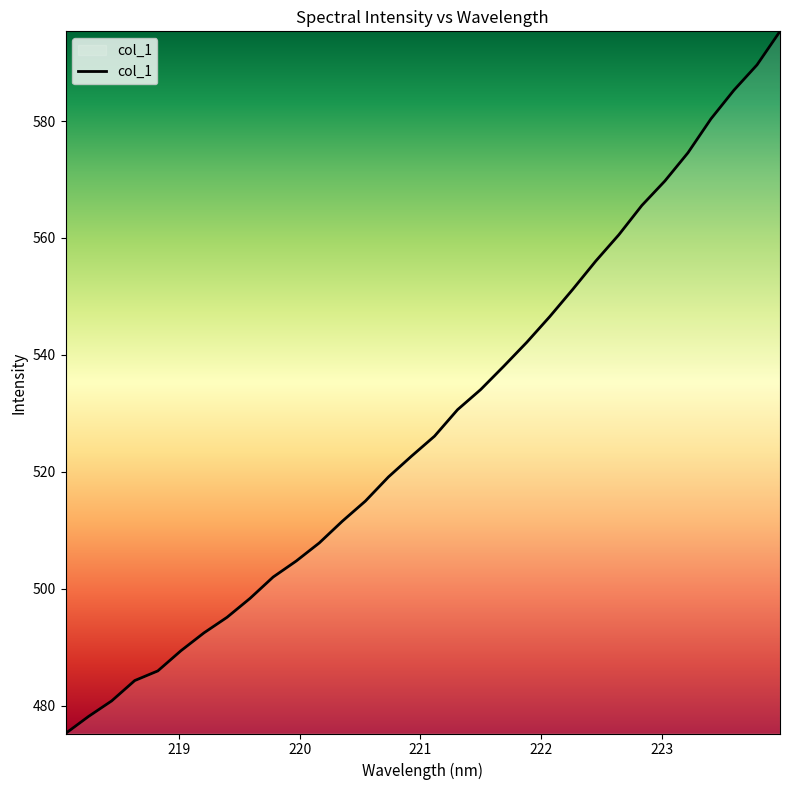

What is the greatest value displayed?

595.3